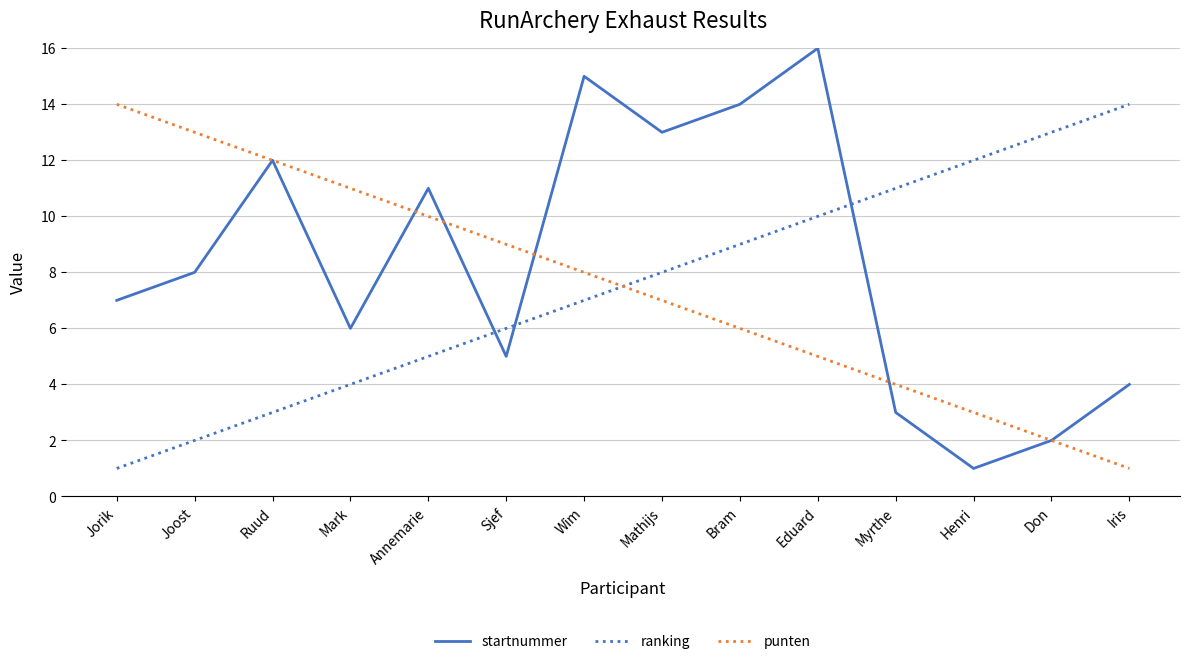

Reading left to right, extract all data points from this chart.

startnummer: Jorik=7	Joost=8	Ruud=12	Mark=6	Annemarie=11	Sjef=5	Wim=15	Mathijs=13	Bram=14	Eduard=16	Myrthe=3	Henri=1	Don=2	Iris=4
ranking: Jorik=1	Joost=2	Ruud=3	Mark=4	Annemarie=5	Sjef=6	Wim=7	Mathijs=8	Bram=9	Eduard=10	Myrthe=11	Henri=12	Don=13	Iris=14
punten: Jorik=14	Joost=13	Ruud=12	Mark=11	Annemarie=10	Sjef=9	Wim=8	Mathijs=7	Bram=6	Eduard=5	Myrthe=4	Henri=3	Don=2	Iris=1